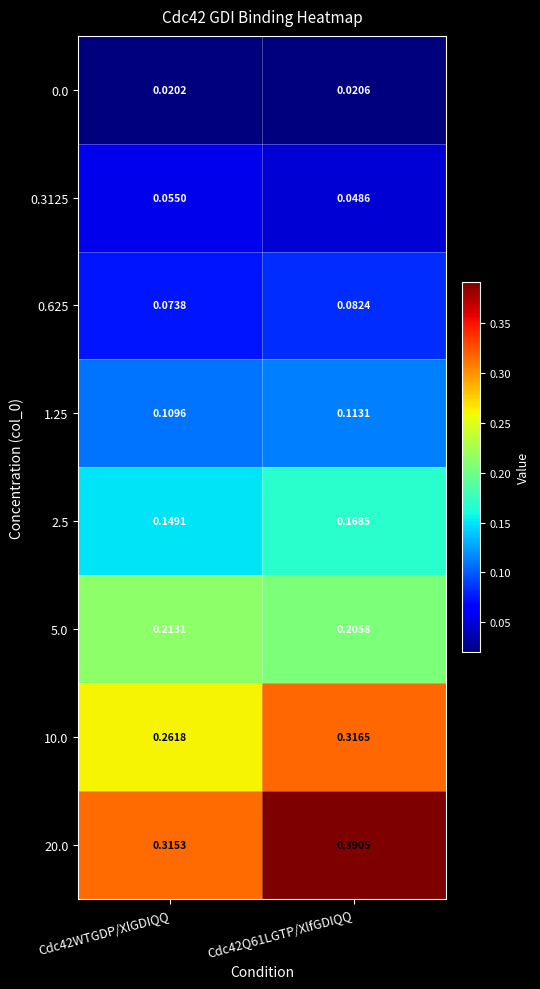

How many categories are shown in the chart?

2